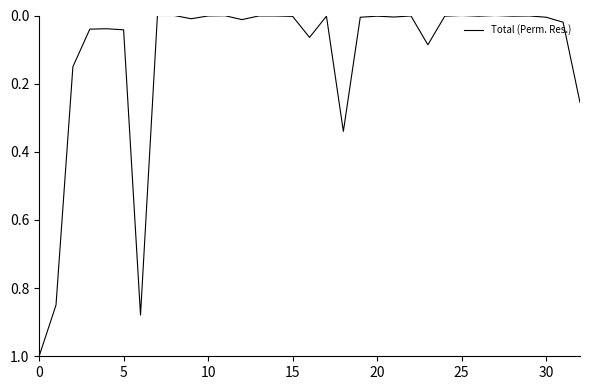

What is the difference between the maximum and minimum values?

1.0